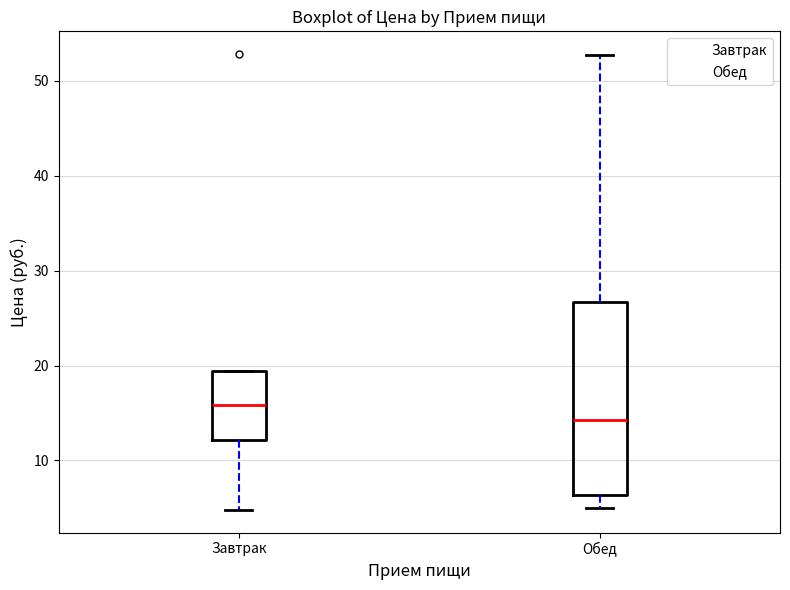

Reading left to right, read every box against the y-axis: the position of its median line, the range the box covers, and the ends of its whiskers. The values are not printed on the chart, so give them approximately, as read against the axis.

Завтрак: median 16, box 12 to 19, whiskers 5 to 19
Обед: median 14, box 6 to 27, whiskers 5 to 53